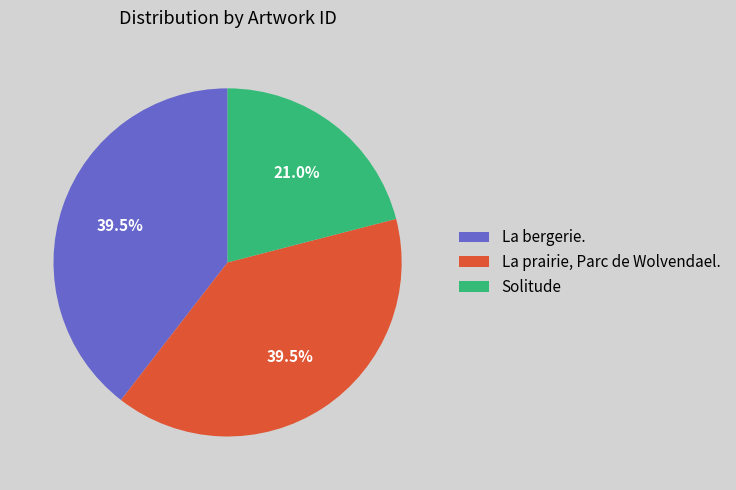

Does La bergerie. represent more than half of the total?

No